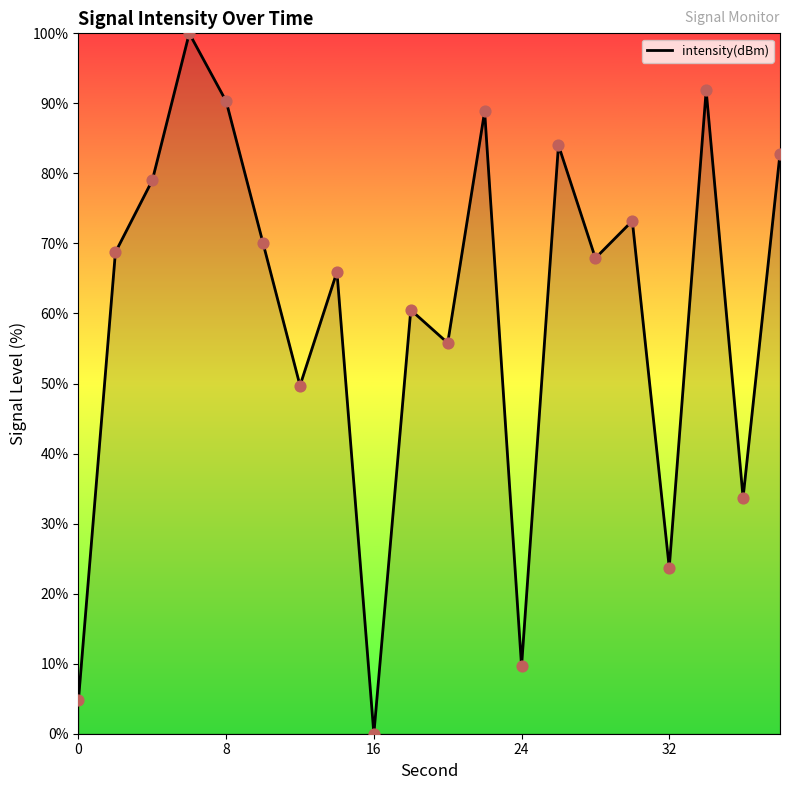

What is the greatest value displayed?

100.0